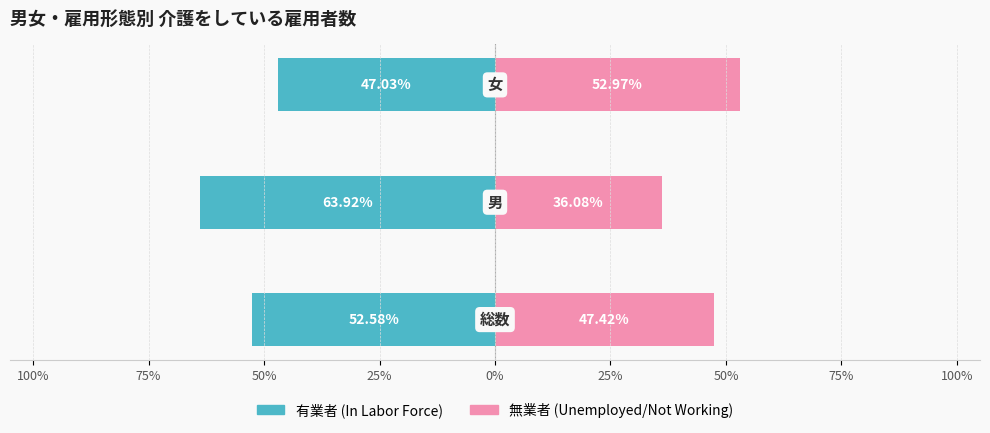

What is the value of the 無業者 bar at the 2nd from the left?

36.1